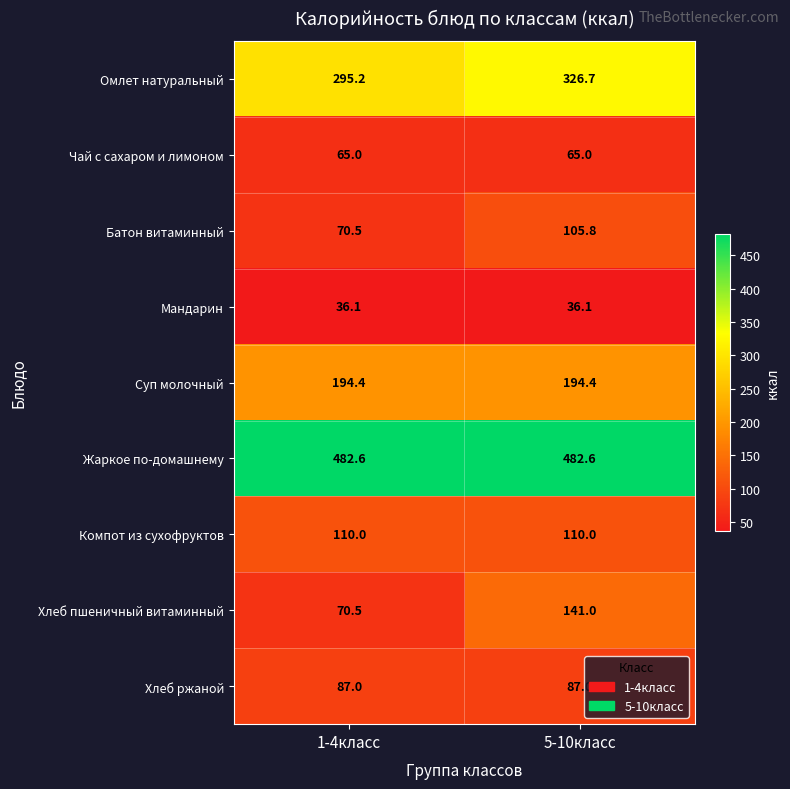

What is the greatest value displayed?

482.6